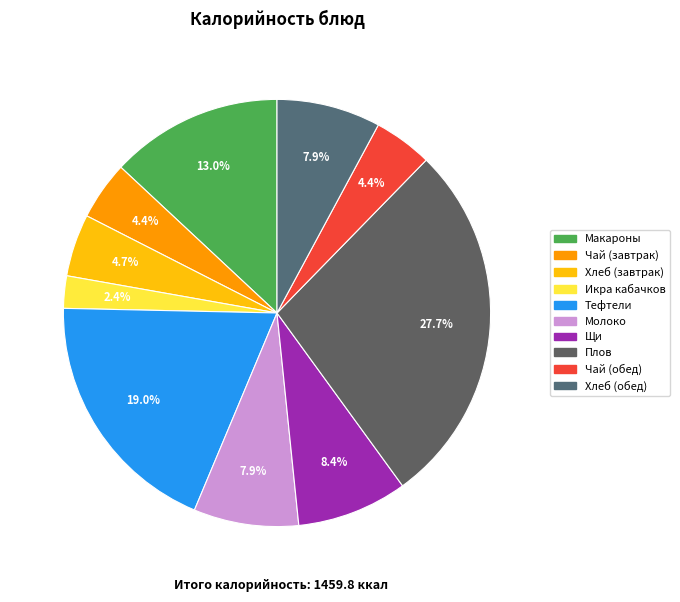

How many slices are in this pie chart?

10